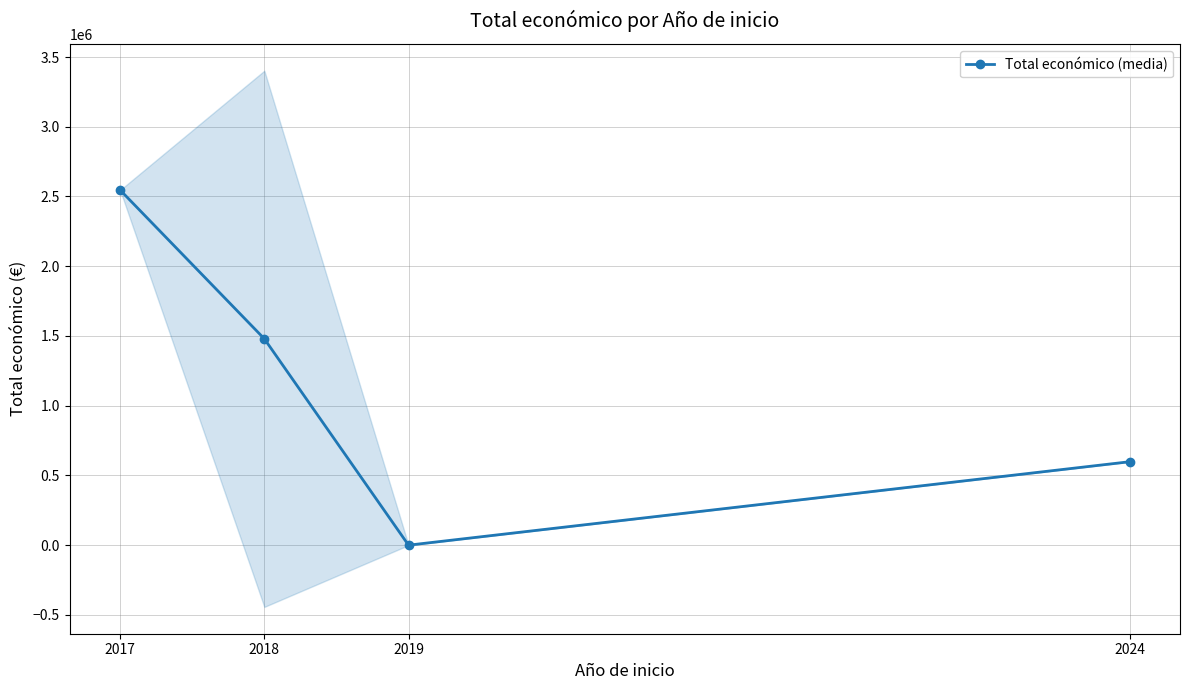

How many positive values are there?

3